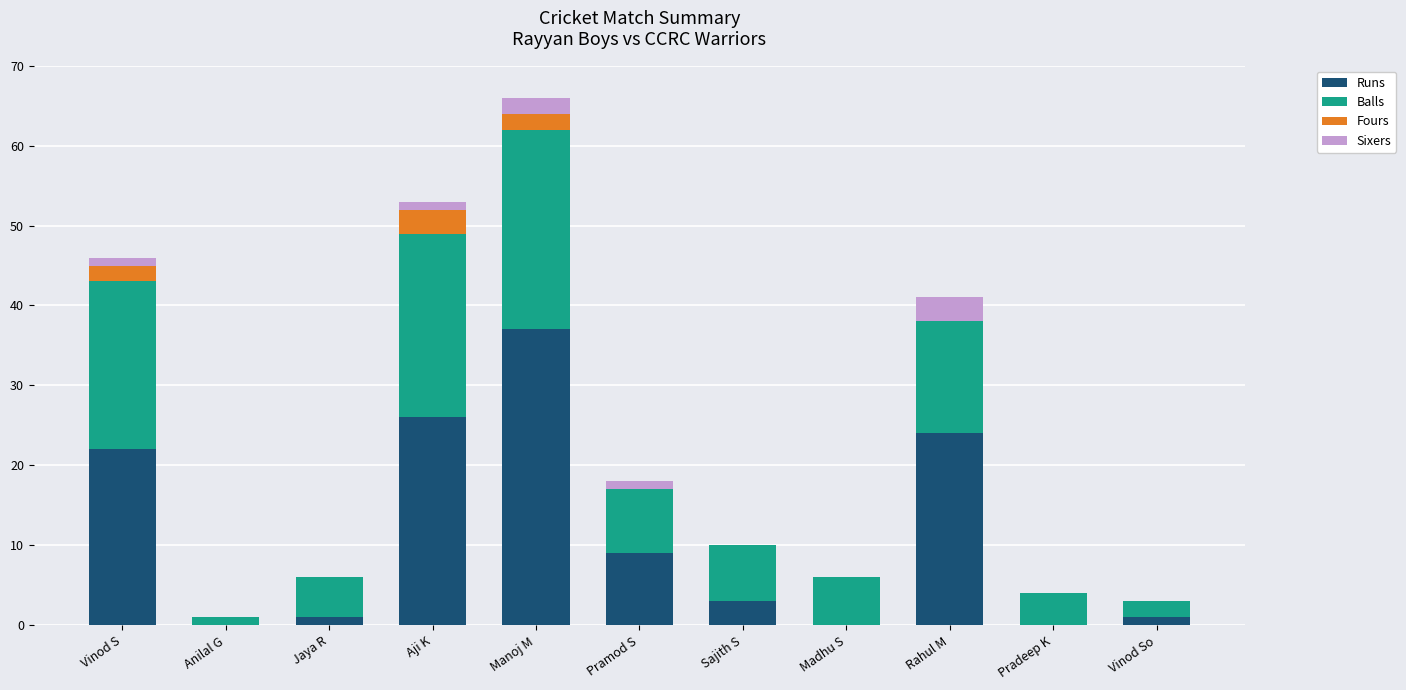

At which category is the sum across all series the highest?

Manoj M